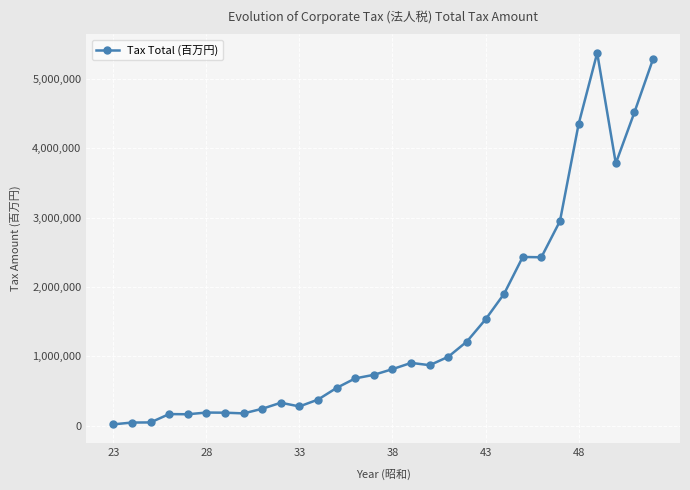

True or false: the data has more than 0 interior local peaks.

True